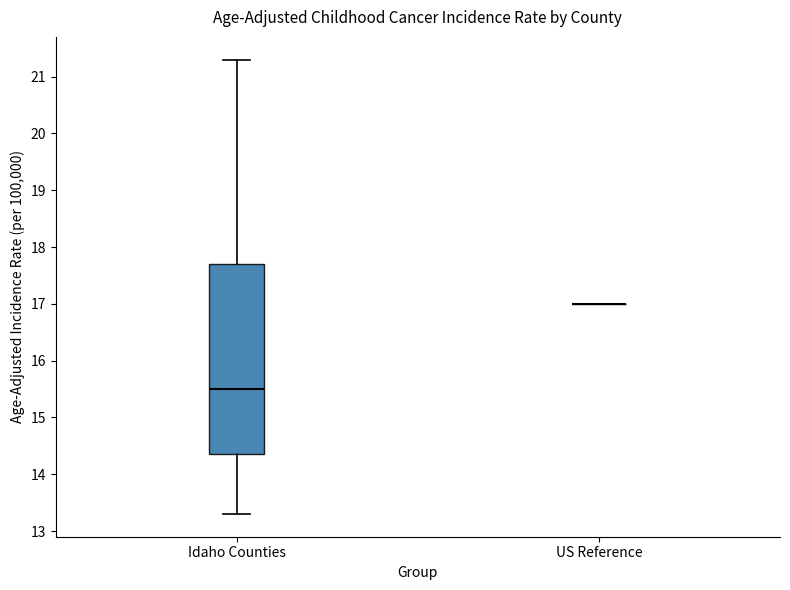

Reading left to right, transcribe this box plot: for each box, give where its median line is, the range the box spans, and where its two whiskers end, as read against the y-axis. The values are not printed on the chart, so give them approximately, as read against the axis.

Idaho Counties: median 15.5, box 14.4 to 17.7, whiskers 13.3 to 21.3
US Reference: box collapsed to a line at 17.0, whiskers 17.0 to 17.0